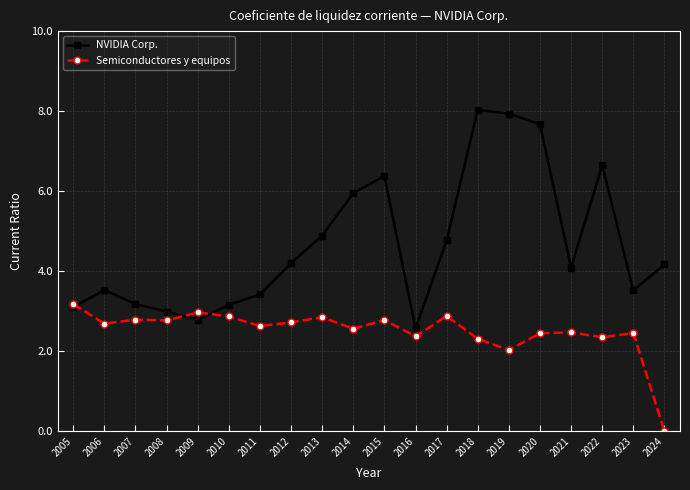

Does the chart have visible grid lines?

Yes